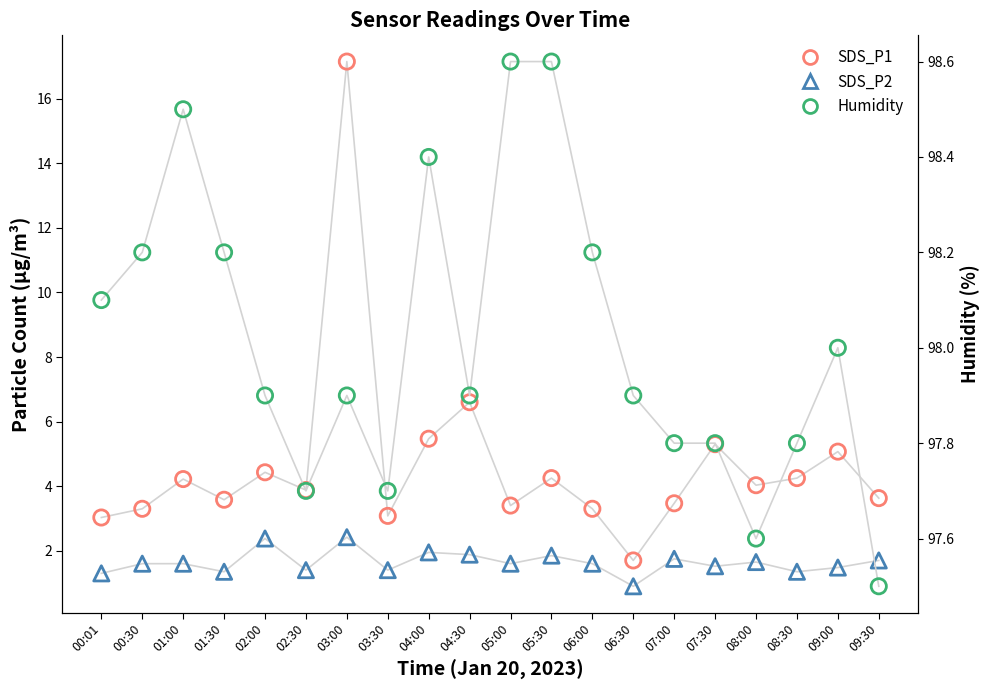

Which series reaches the minimum Y coordinate?

SDS_P2